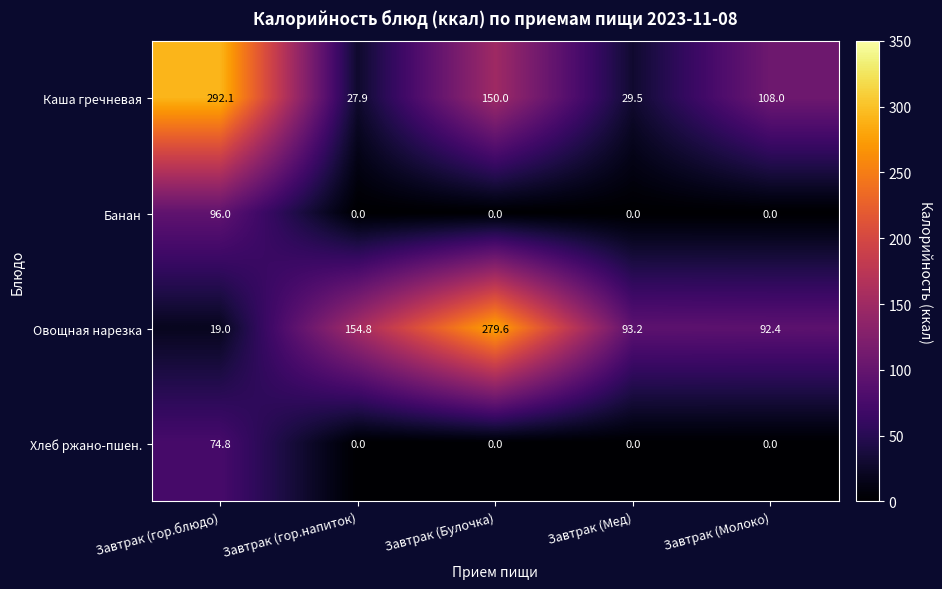

At which label does Каша гречневая reach its peak?

Завтрак (гор.блюдо)